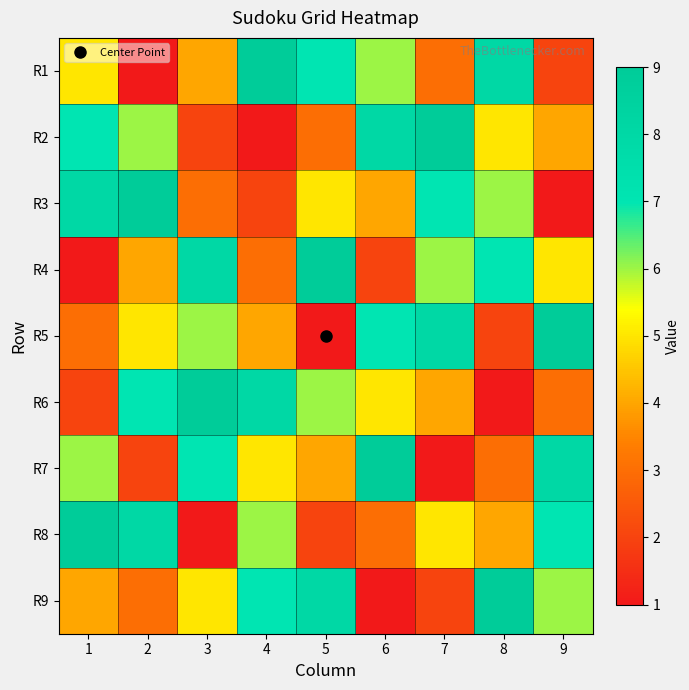

What is the total value across all series at 6?

45